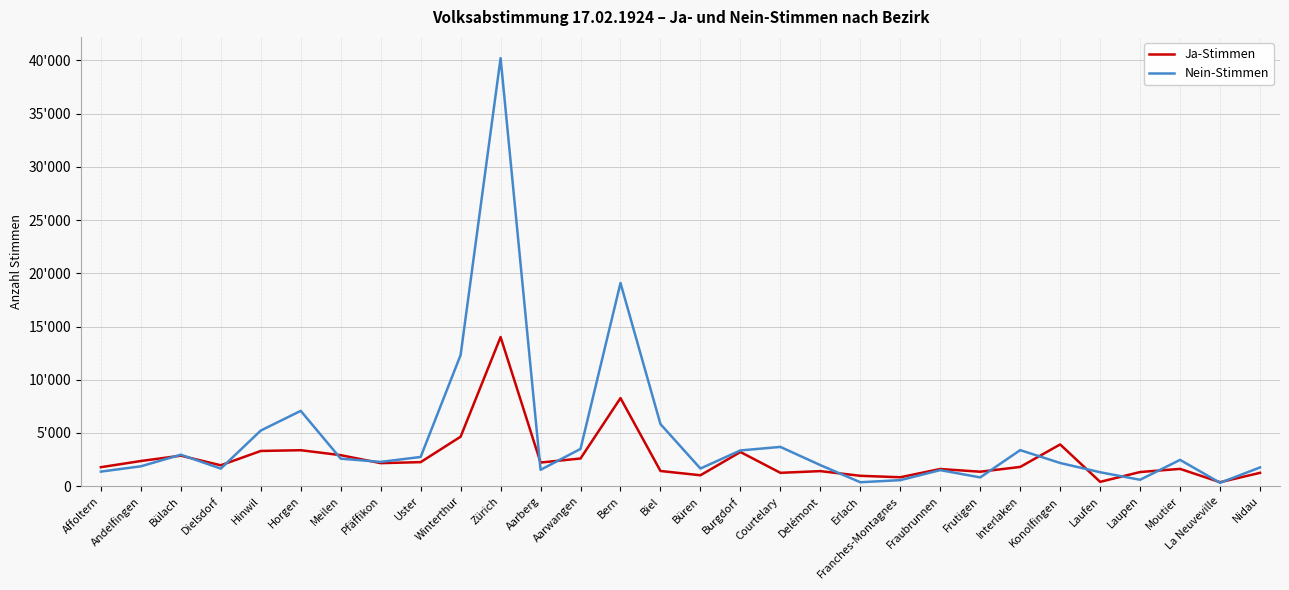

At how many categories does at least one series exceed 9779?

3